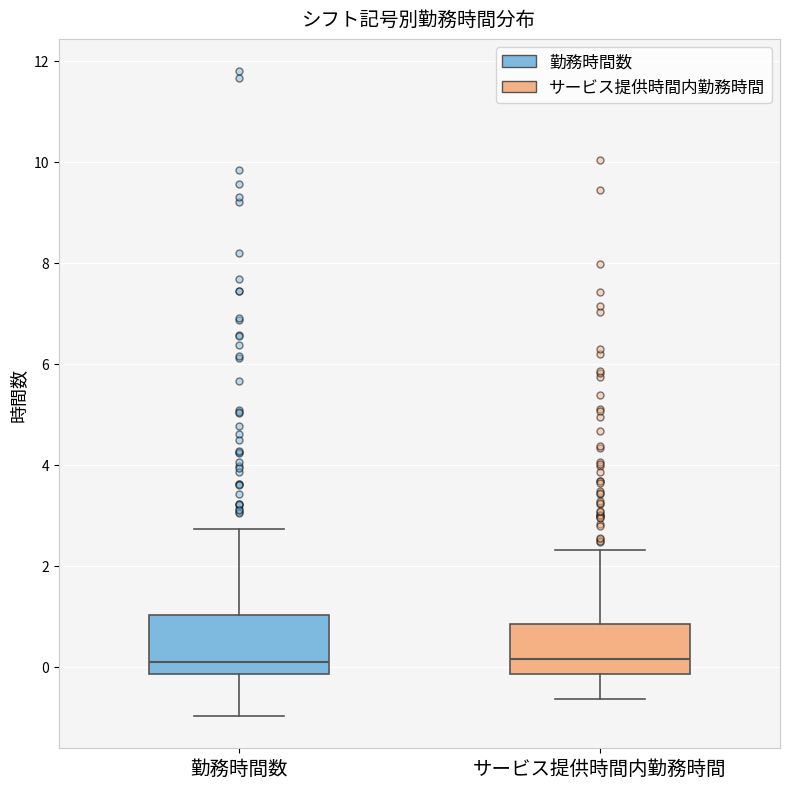

Reading left to right, read every box against the y-axis: the position of its median line, the range the box covers, and the ends of its whiskers. The values are not printed on the chart, so give them approximately, as read against the axis.

勤務時間数: median 0.0, box -0.2 to 1.0, whiskers -1.0 to 2.8
サービス提供時間内勤務時間: median 0.2, box -0.2 to 0.8, whiskers -0.6 to 2.4